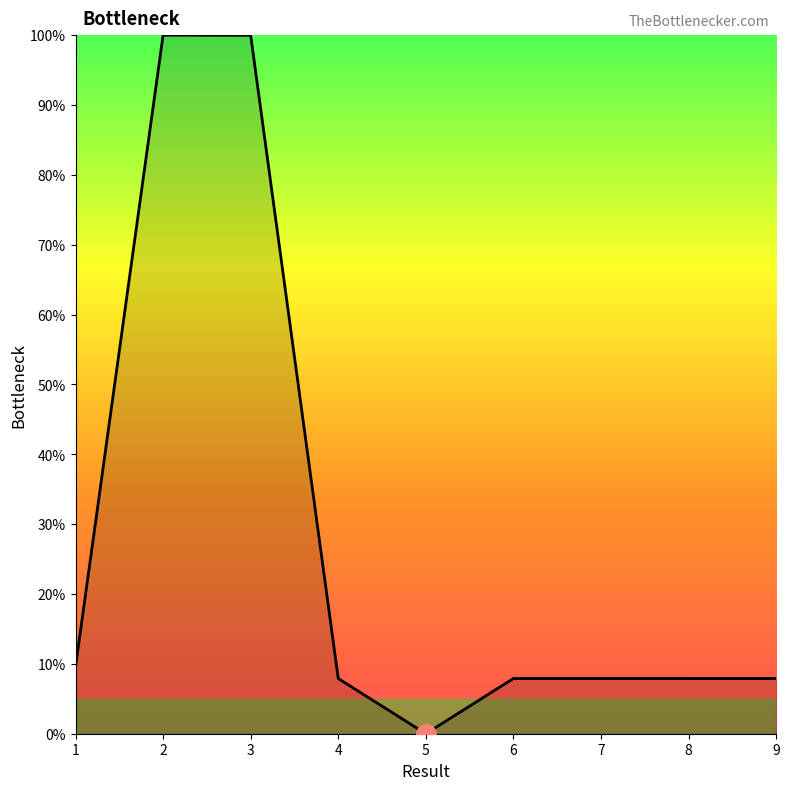

What is the difference between the maximum and minimum values?

100.0